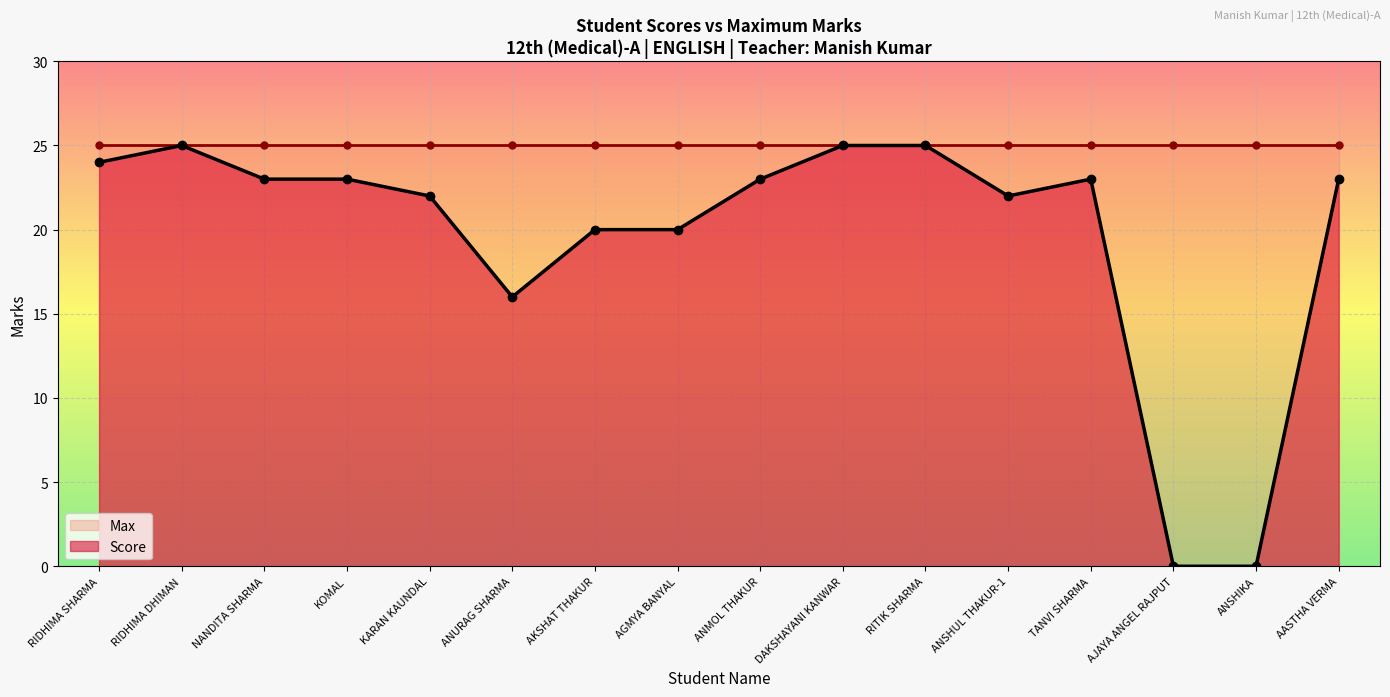

Reading left to right, extract all data points from this chart.

24	25	23	23	22	16	20	20	23	25	25	22	23	0	0	23